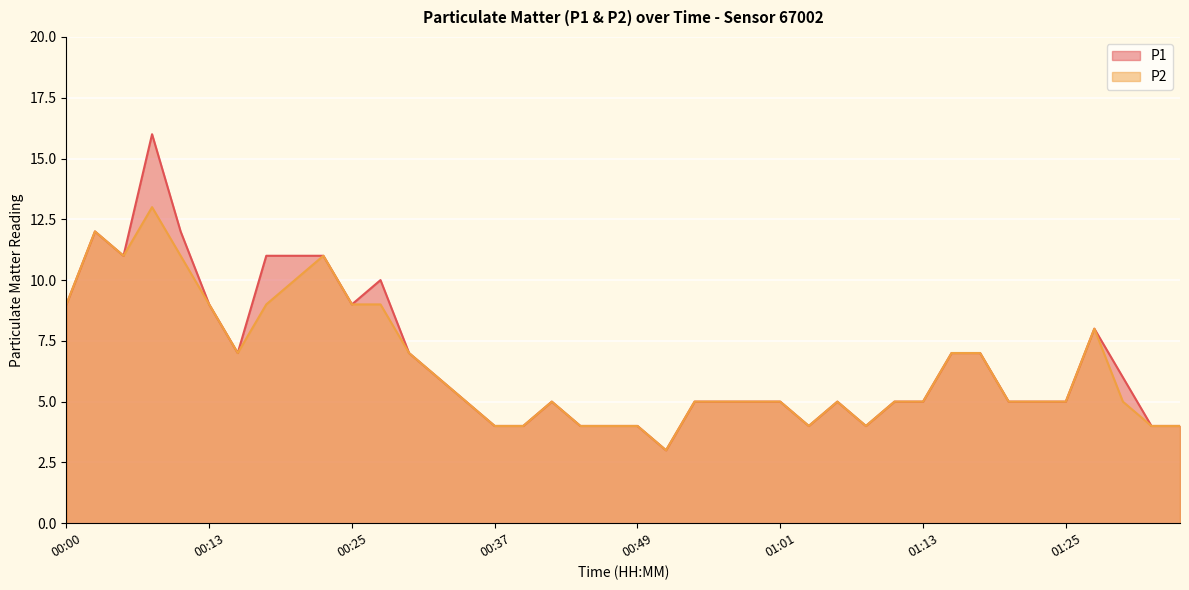

Reading right to left, extract all data points from this chart.

P1: 01:38=4	01:35=4	01:33=6	01:28=8	01:25=5	01:23=5	01:21=5	01:18=7	01:16=7	01:13=5	01:11=5	01:08=4	01:06=5	01:04=4	01:01=5	00:59=5	00:56=5	00:54=5	00:51=3	00:49=4	00:47=4	00:44=4	00:42=5	00:39=4	00:37=4	00:34=5	00:32=6	00:30=7	00:27=10	00:25=9	00:22=11	00:20=11	00:17=11	00:15=7	00:13=9	00:10=12	00:08=16	00:05=11	00:03=12	00:00=9
P2: 01:38=4	01:35=4	01:33=5	01:28=8	01:25=5	01:23=5	01:21=5	01:18=7	01:16=7	01:13=5	01:11=5	01:08=4	01:06=5	01:04=4	01:01=5	00:59=5	00:56=5	00:54=5	00:51=3	00:49=4	00:47=4	00:44=4	00:42=5	00:39=4	00:37=4	00:34=5	00:32=6	00:30=7	00:27=9	00:25=9	00:22=11	00:20=10	00:17=9	00:15=7	00:13=9	00:10=11	00:08=13	00:05=11	00:03=12	00:00=9